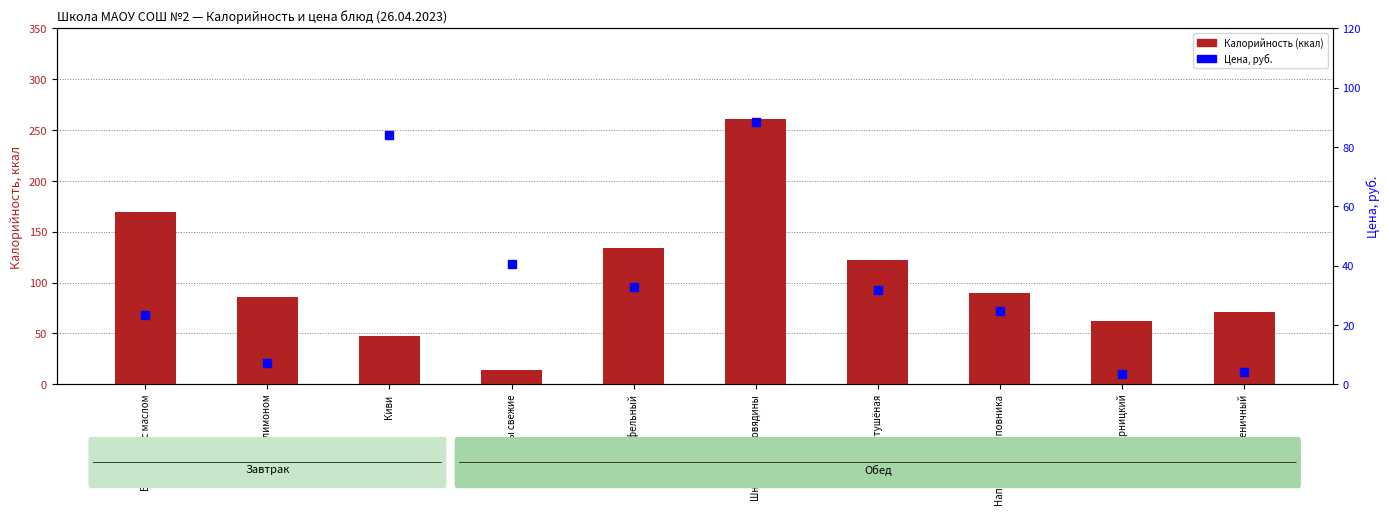

Which series has the largest total across all categories?

Калорийность (ккал)